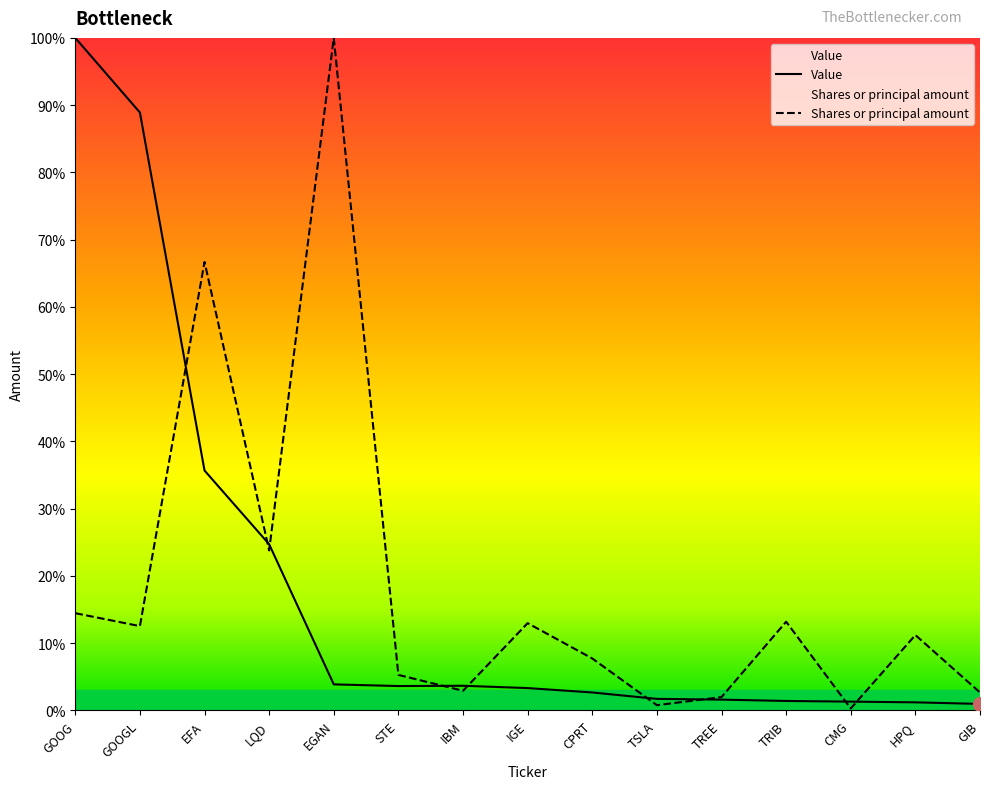

Does the chart have visible grid lines?

No